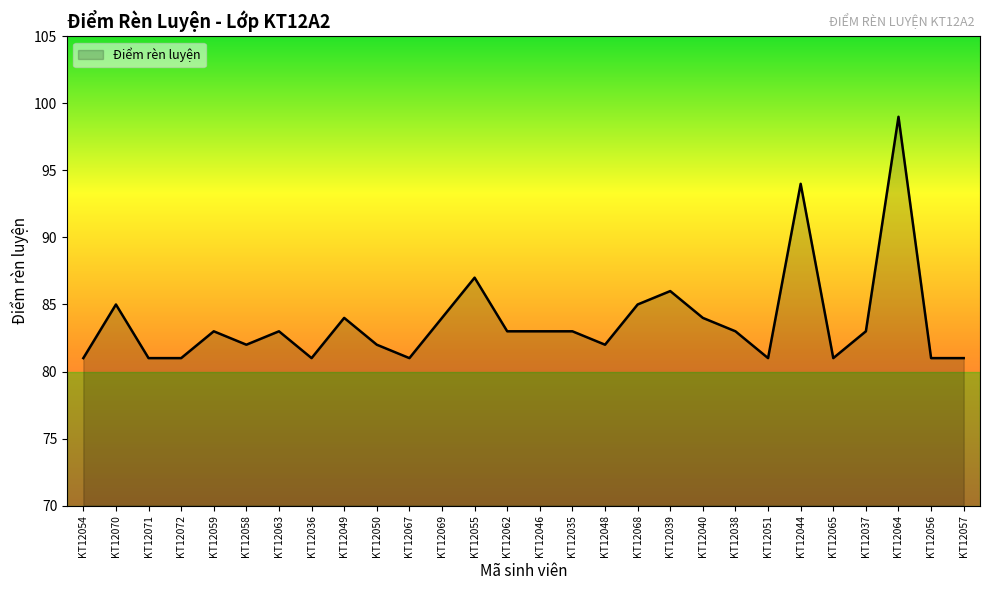

What is the difference between the maximum and minimum values?

18